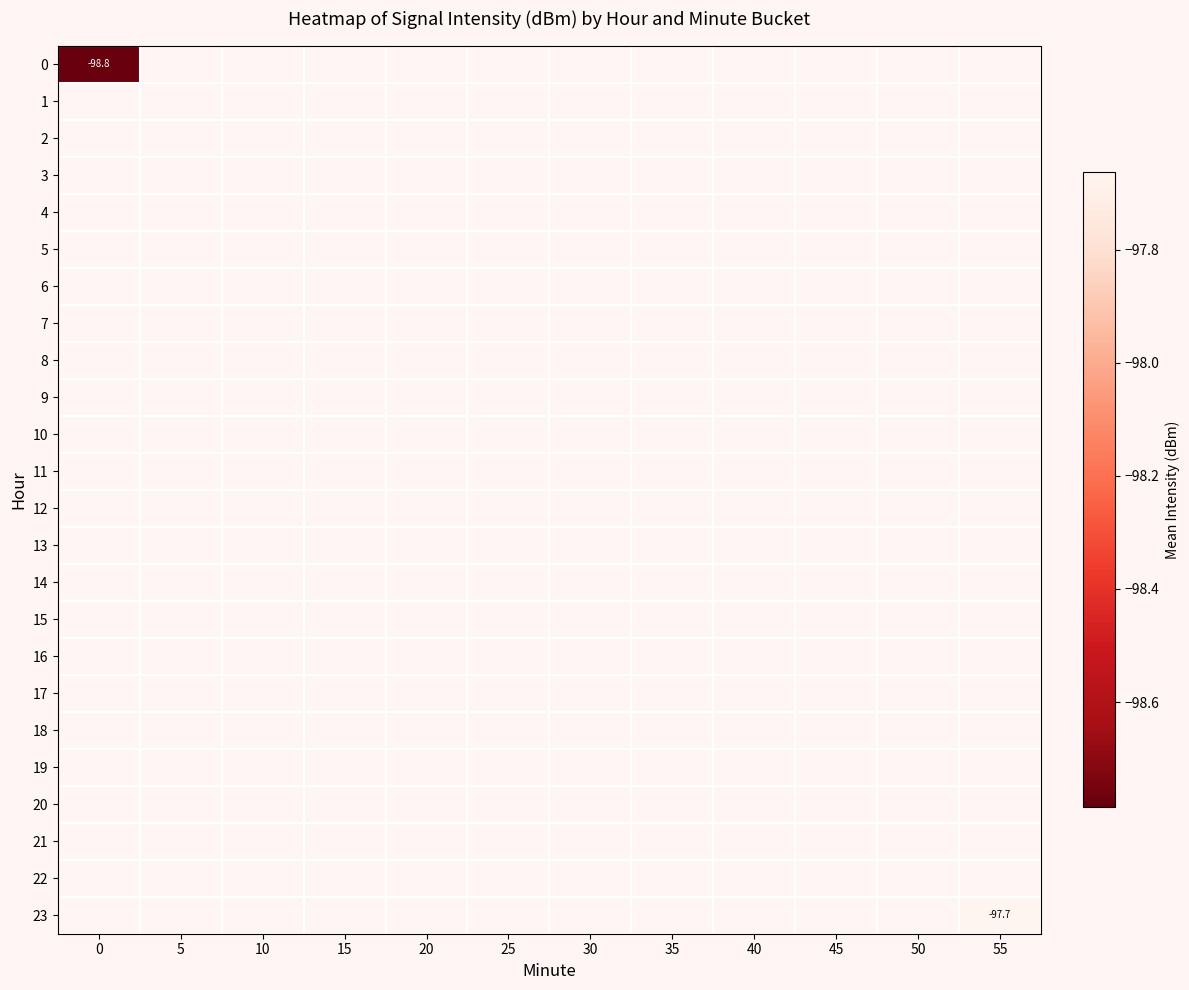

Rank the series by their maximum value, from lowest to highest.

0, 1, 2, 3, 4, 5, 6, 7, 8, 9, 10, 11, 12, 13, 14, 15, 16, 17, 18, 19, 20, 21, 22, 23